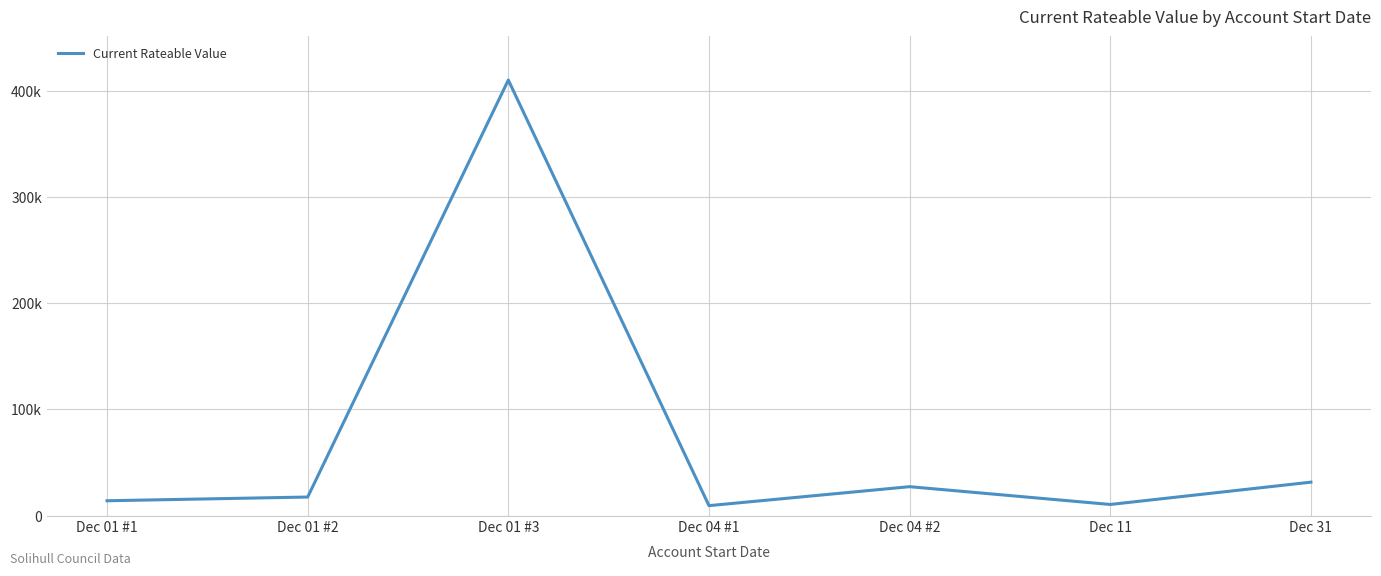

At which label does the data first exceed 17500?

Dec 01 #3